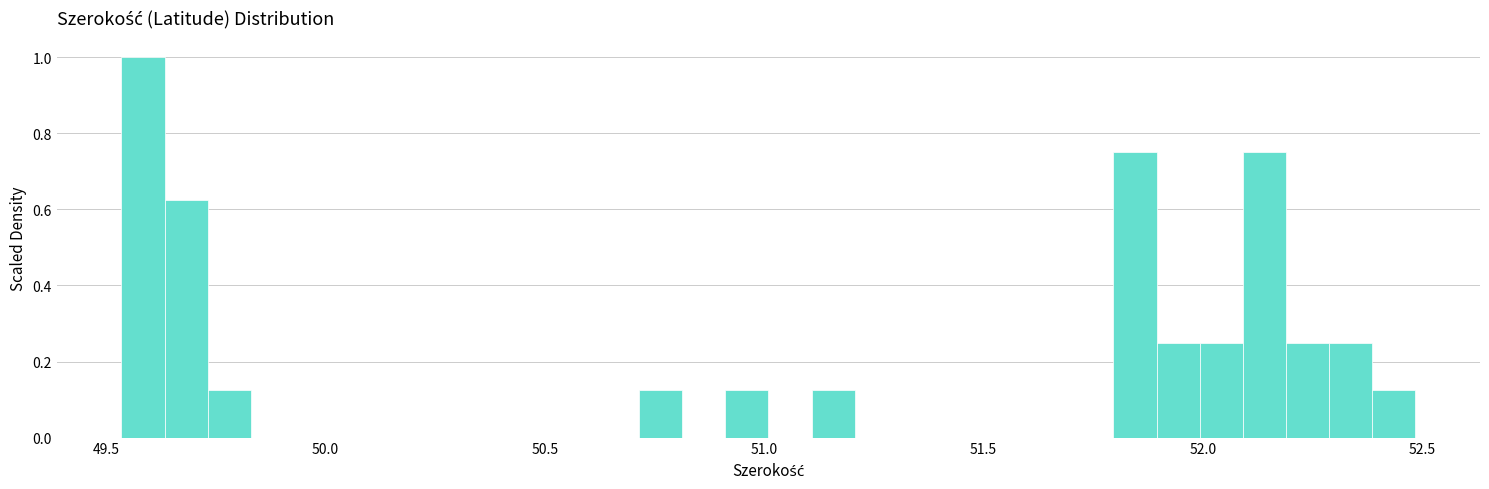

Read against the x-axis, roughly where is the centre of the tallest bar?

49.60